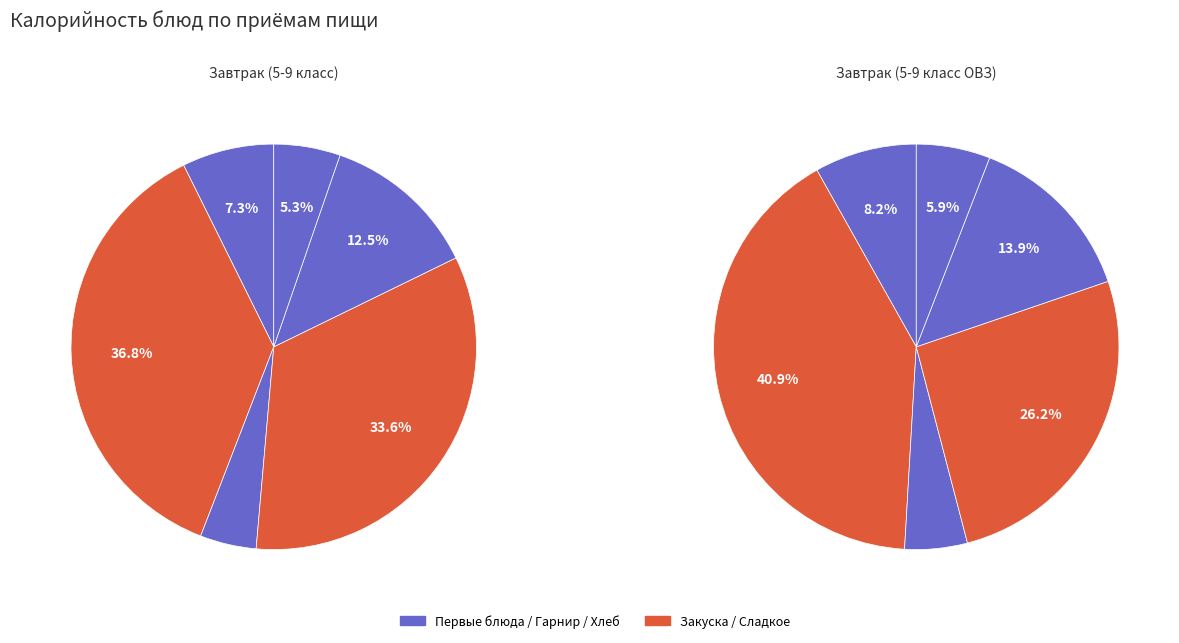

Rank the series by their maximum value, from lowest to highest.

Завтрак (5-9 класс), Завтрак (5-9 класс ОВЗ)